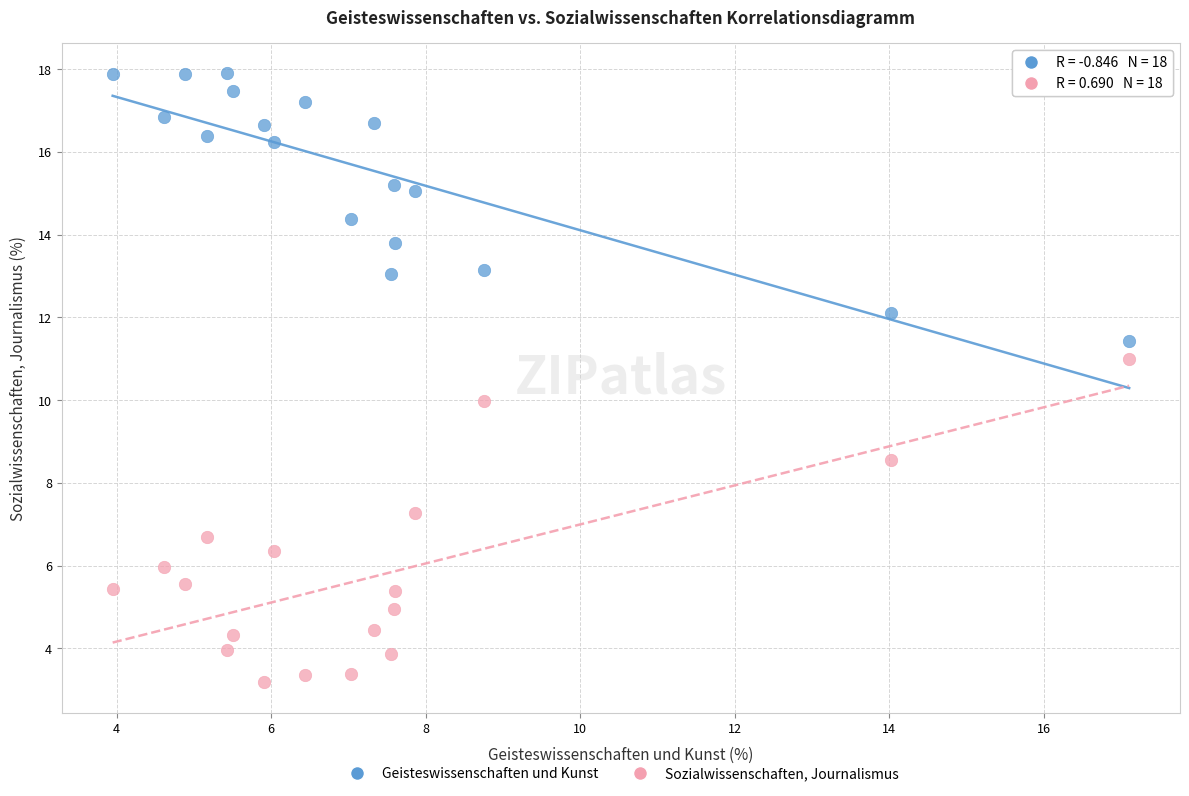

Which series reaches the minimum Y coordinate?

Sozialwissenschaften, Journalismus